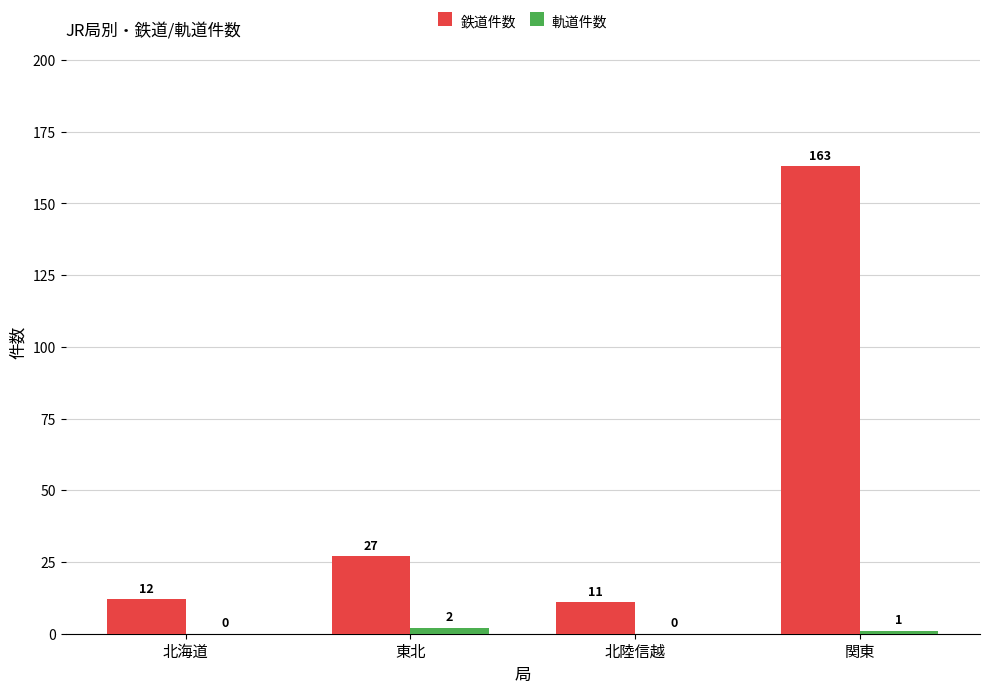

Is it true that 鉄道件数 equals 11 at 北陸信越?

True